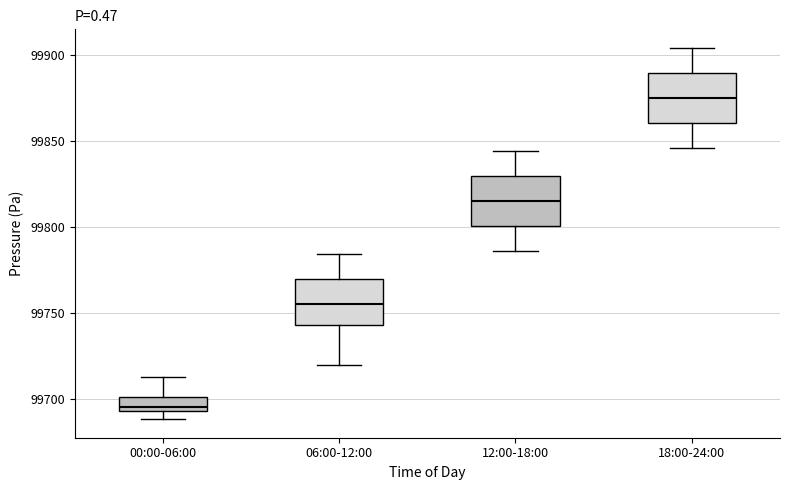

Reading left to right, transcribe this box plot: for each box, give where its median line is, the range the box spans, and where its two whiskers end, as read against the y-axis. The values are not printed on the chart, so give them approximately, as read against the axis.

00:00-06:00: median 99695 (just above the box's lower edge), box 99695 to 99700, whiskers 99690 to 99715
06:00-12:00: median 99755, box 99745 to 99770, whiskers 99720 to 99785
12:00-18:00: median 99815, box 99800 to 99830, whiskers 99785 to 99845
18:00-24:00: median 99875, box 99860 to 99890, whiskers 99845 to 99905